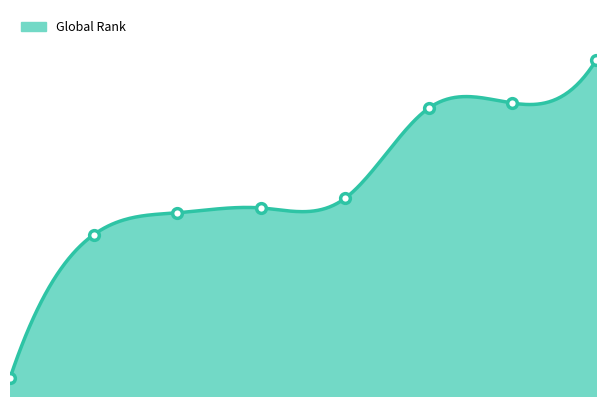

Read the value at 1, to the nearest 100.

600